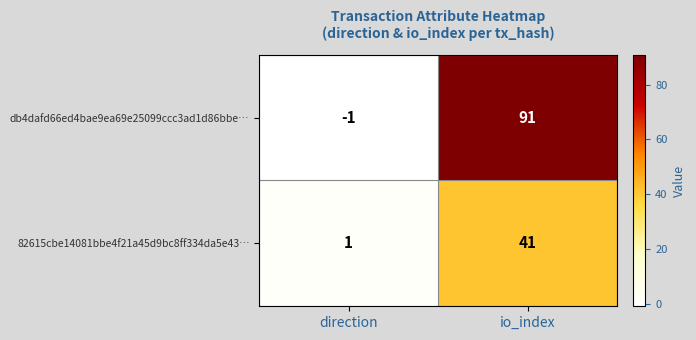

Reading left to right, extract all data points from this chart.

db4dafd66ed4bae9ea69e25099ccc3ad1d86bbe…: -1	91
82615cbe14081bbe4f21a45d9bc8ff334da5e43…: 1	41